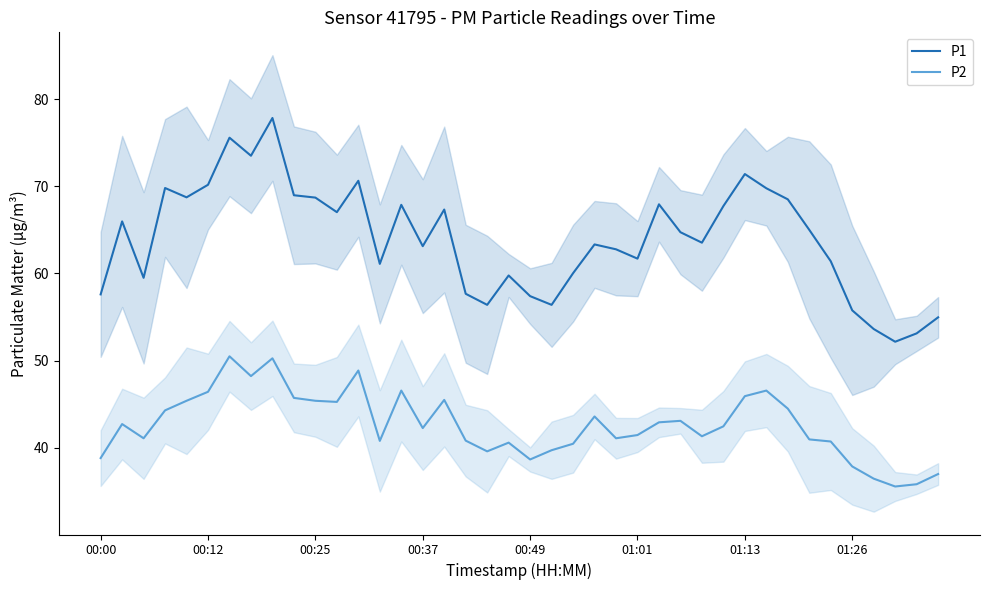

Rank the series by their maximum value, from lowest to highest.

P2, P1